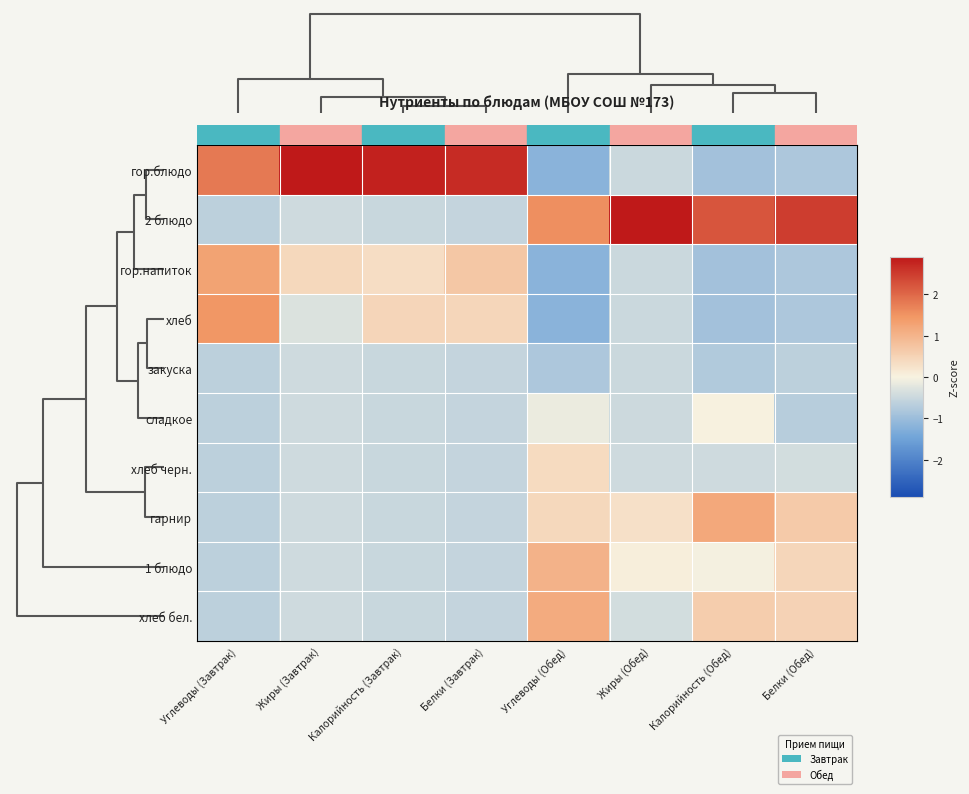

Reading left to right, transcribe all the data shown in this chart.

гор.блюдо: Углеводы (Завтрак)=1.8	Жиры (Завтрак)=2.9	Калорийность (Завтрак)=2.8	Белки (Завтрак)=2.7	Углеводы (Обед)=-1.2	Жиры (Обед)=-0.5	Калорийность (Обед)=-0.9	Белки (Обед)=-0.8
2 блюдо: Углеводы (Завтрак)=-0.6	Жиры (Завтрак)=-0.4	Калорийность (Завтрак)=-0.5	Белки (Завтрак)=-0.5	Углеводы (Обед)=1.5	Жиры (Обед)=2.9	Калорийность (Обед)=2.2	Белки (Обед)=2.5
гор.напиток: Углеводы (Завтрак)=1.3	Жиры (Завтрак)=0.4	Калорийность (Завтрак)=0.3	Белки (Завтрак)=0.7	Углеводы (Обед)=-1.2	Жиры (Обед)=-0.5	Калорийность (Обед)=-0.9	Белки (Обед)=-0.8
хлеб: Углеводы (Завтрак)=1.5	Жиры (Завтрак)=-0.3	Калорийность (Завтрак)=0.5	Белки (Завтрак)=0.4	Углеводы (Обед)=-1.2	Жиры (Обед)=-0.5	Калорийность (Обед)=-0.9	Белки (Обед)=-0.8
закуска: Углеводы (Завтрак)=-0.6	Жиры (Завтрак)=-0.4	Калорийность (Завтрак)=-0.5	Белки (Завтрак)=-0.5	Углеводы (Обед)=-0.8	Жиры (Обед)=-0.5	Калорийность (Обед)=-0.8	Белки (Обед)=-0.6
сладкое: Углеводы (Завтрак)=-0.6	Жиры (Завтрак)=-0.4	Калорийность (Завтрак)=-0.5	Белки (Завтрак)=-0.5	Углеводы (Обед)=-0.1	Жиры (Обед)=-0.5	Калорийность (Обед)=0.0	Белки (Обед)=-0.7
хлеб черн.: Углеводы (Завтрак)=-0.6	Жиры (Завтрак)=-0.4	Калорийность (Завтрак)=-0.5	Белки (Завтрак)=-0.5	Углеводы (Обед)=0.4	Жиры (Обед)=-0.4	Калорийность (Обед)=-0.4	Белки (Обед)=-0.4
гарнир: Углеводы (Завтрак)=-0.6	Жиры (Завтрак)=-0.4	Калорийность (Завтрак)=-0.5	Белки (Завтрак)=-0.5	Углеводы (Обед)=0.4	Жиры (Обед)=0.3	Калорийность (Обед)=1.2	Белки (Обед)=0.6
1 блюдо: Углеводы (Завтрак)=-0.6	Жиры (Завтрак)=-0.4	Калорийность (Завтрак)=-0.5	Белки (Завтрак)=-0.5	Углеводы (Обед)=1.0	Жиры (Обед)=0.1	Калорийность (Обед)=-0.0	Белки (Обед)=0.4
хлеб бел.: Углеводы (Завтрак)=-0.6	Жиры (Завтрак)=-0.4	Калорийность (Завтрак)=-0.5	Белки (Завтрак)=-0.5	Углеводы (Обед)=1.1	Жиры (Обед)=-0.4	Калорийность (Обед)=0.6	Белки (Обед)=0.5